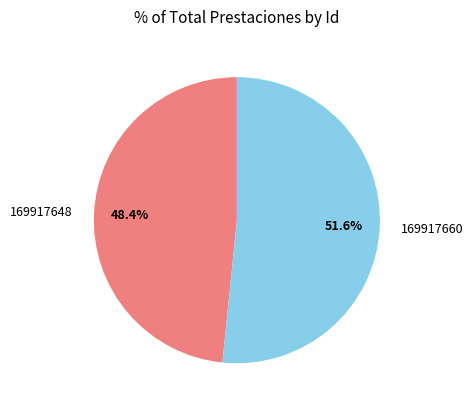

To the nearest percent, what is the combined percentage of 169917660 and 169917648?

100%